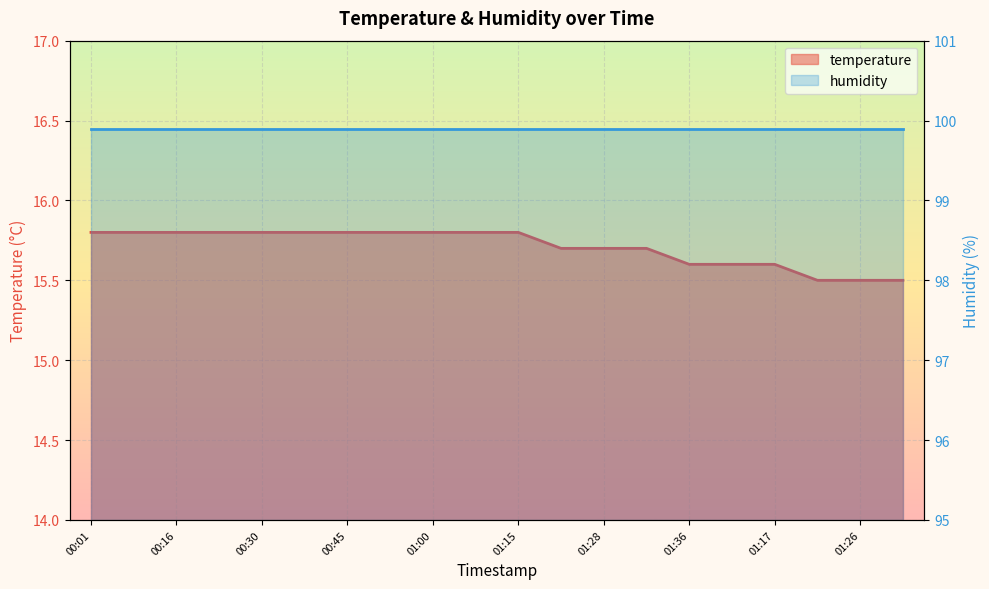

What is the sum of the values at 01:31 and 00:01?

31.3